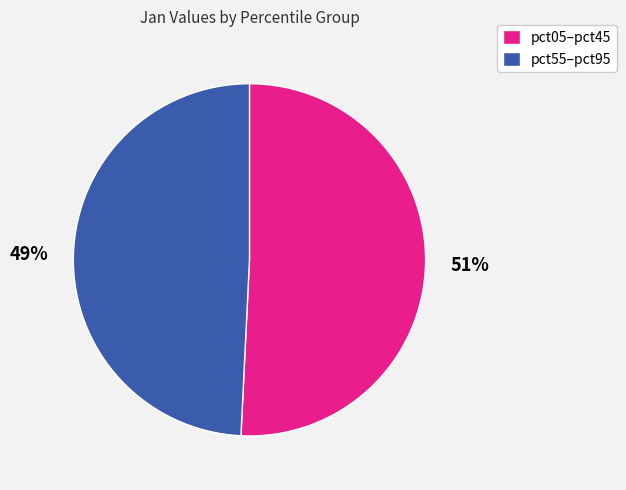

To the nearest percent, what is the difference between the largest and smallest slice percentages?

2%